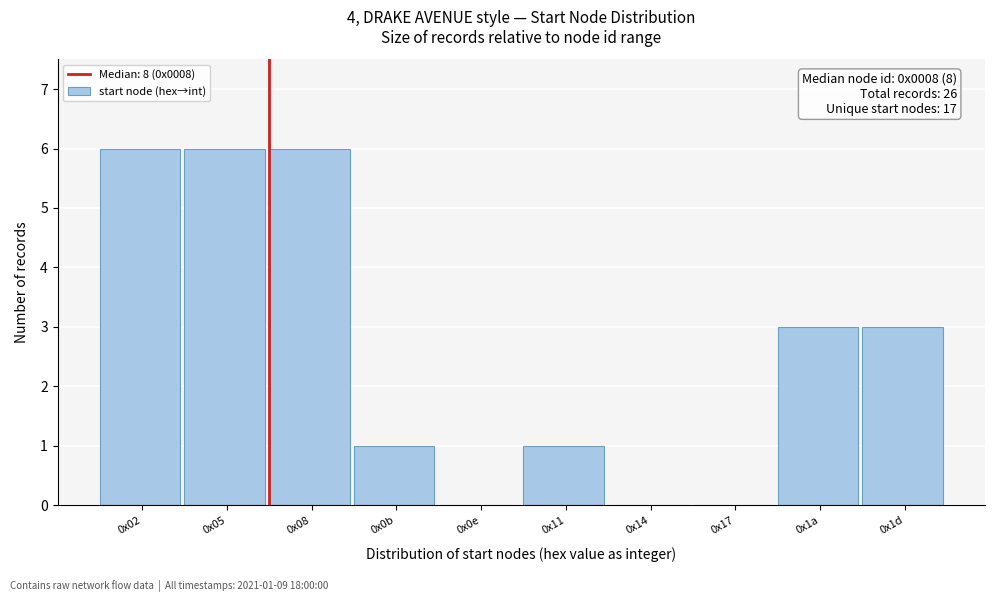

Reading left to right, what are all the values shown in this chart?

0x02=6	0x05=6	0x08=6	0x0b=1	0x0e=0	0x11=1	0x14=0	0x17=0	0x1a=3	0x1d=3